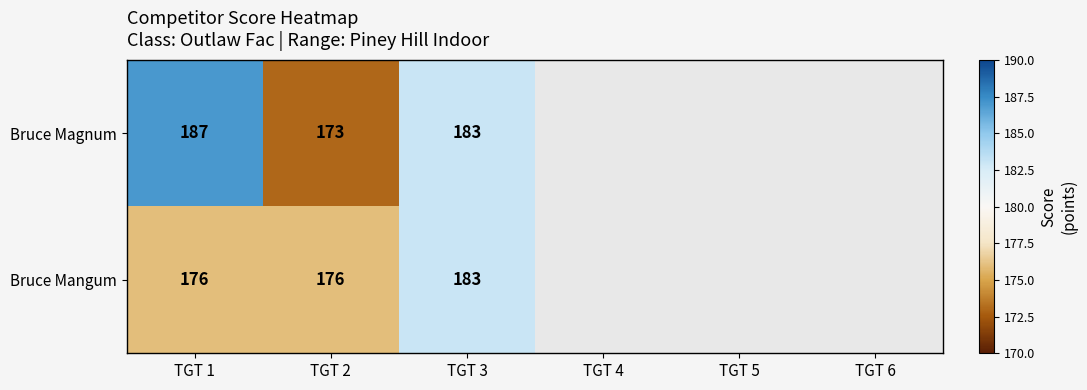

How many series are shown in this chart?

2